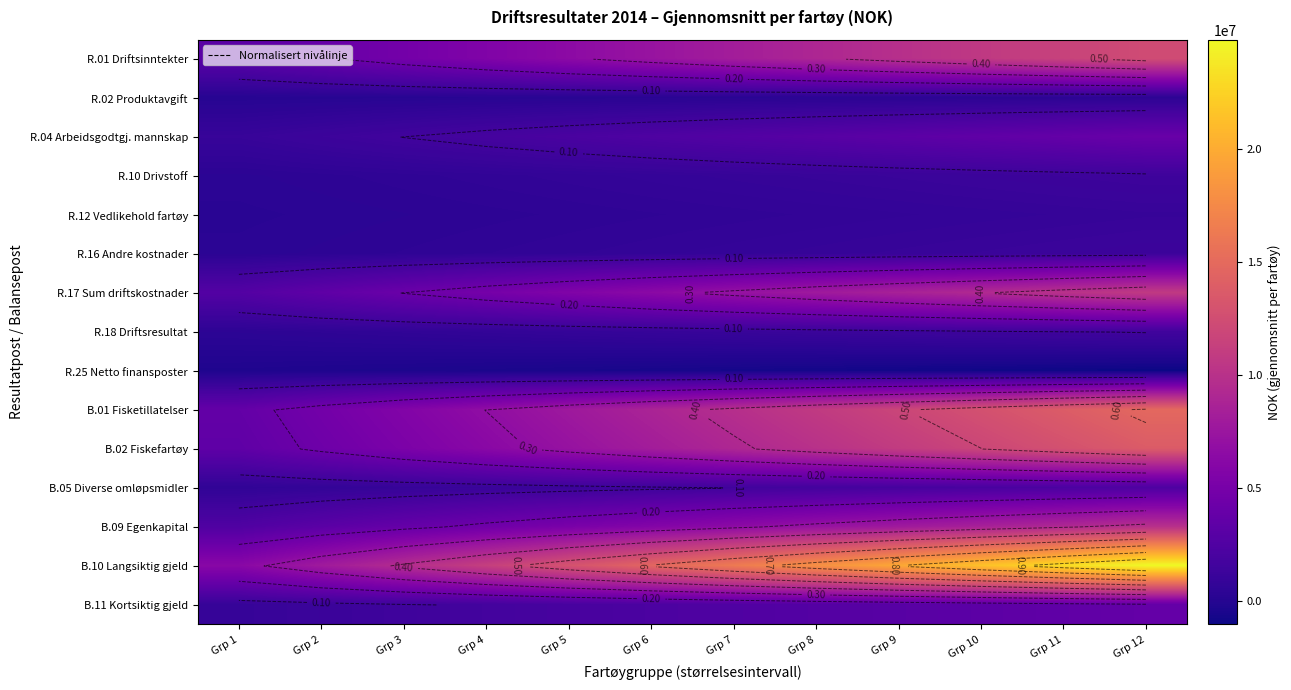

The B.11 Kortsiktig gjeld series shows 3757412.6 at Grp 12. True or false?

True